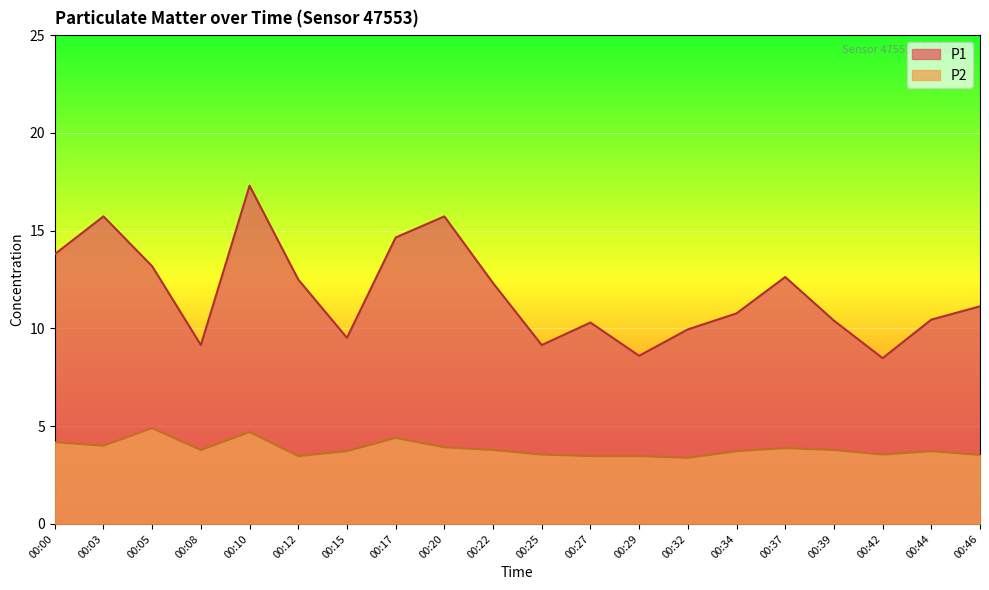

What is the minimum value for P1?

8.5